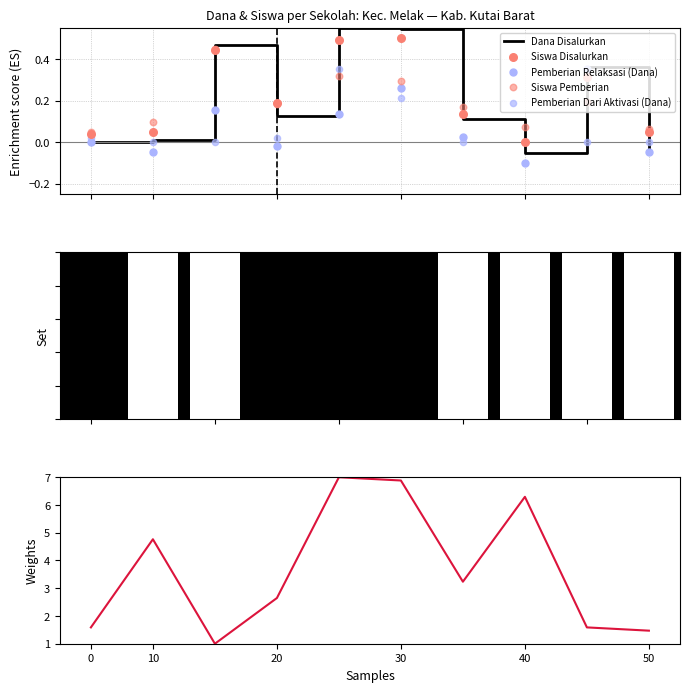

Is the value of Pemberian Relaksasi (Dana) at 8 greater than the value of Pemberian Dari Aktivasi (Dana) at 7?

Yes